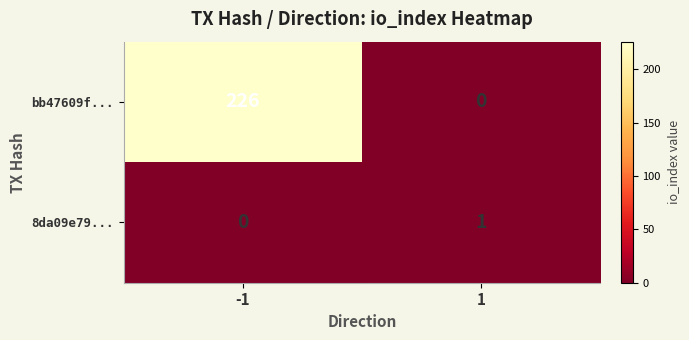

Which series has the largest range (max minus min)?

bb47609f...